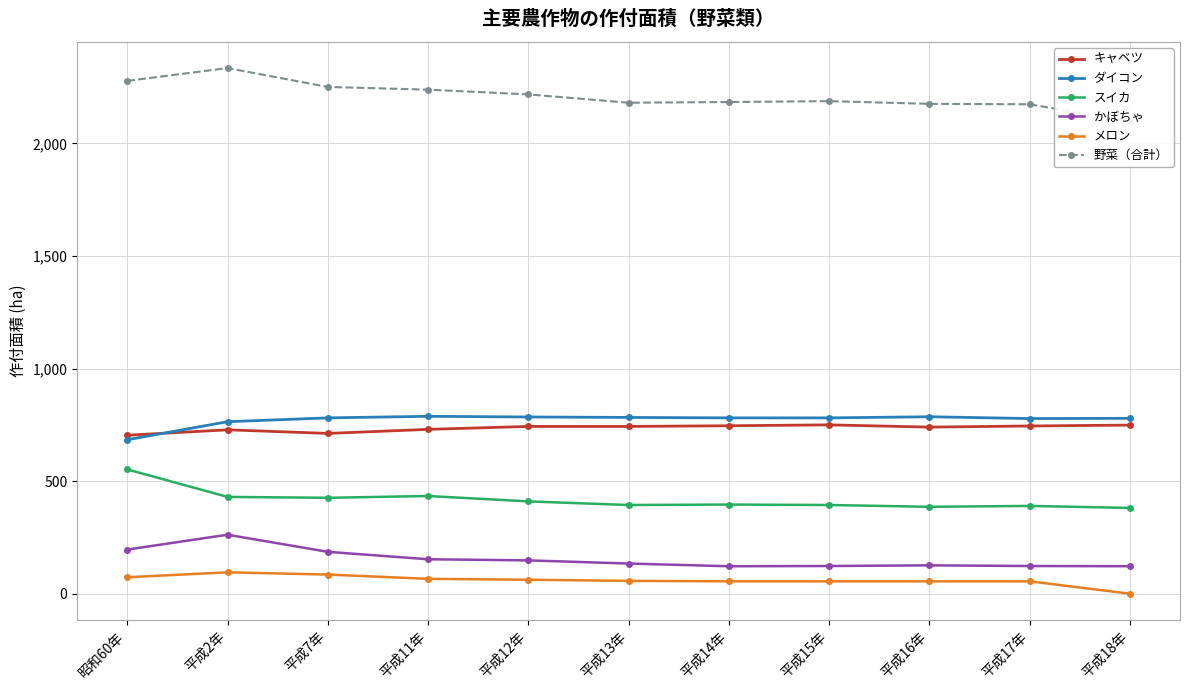

How many data points does each series have?

11